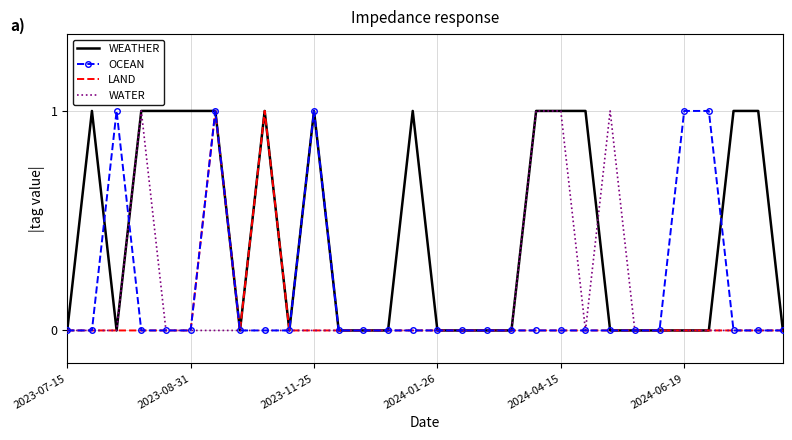

Which series has the largest total across all categories?

WEATHER